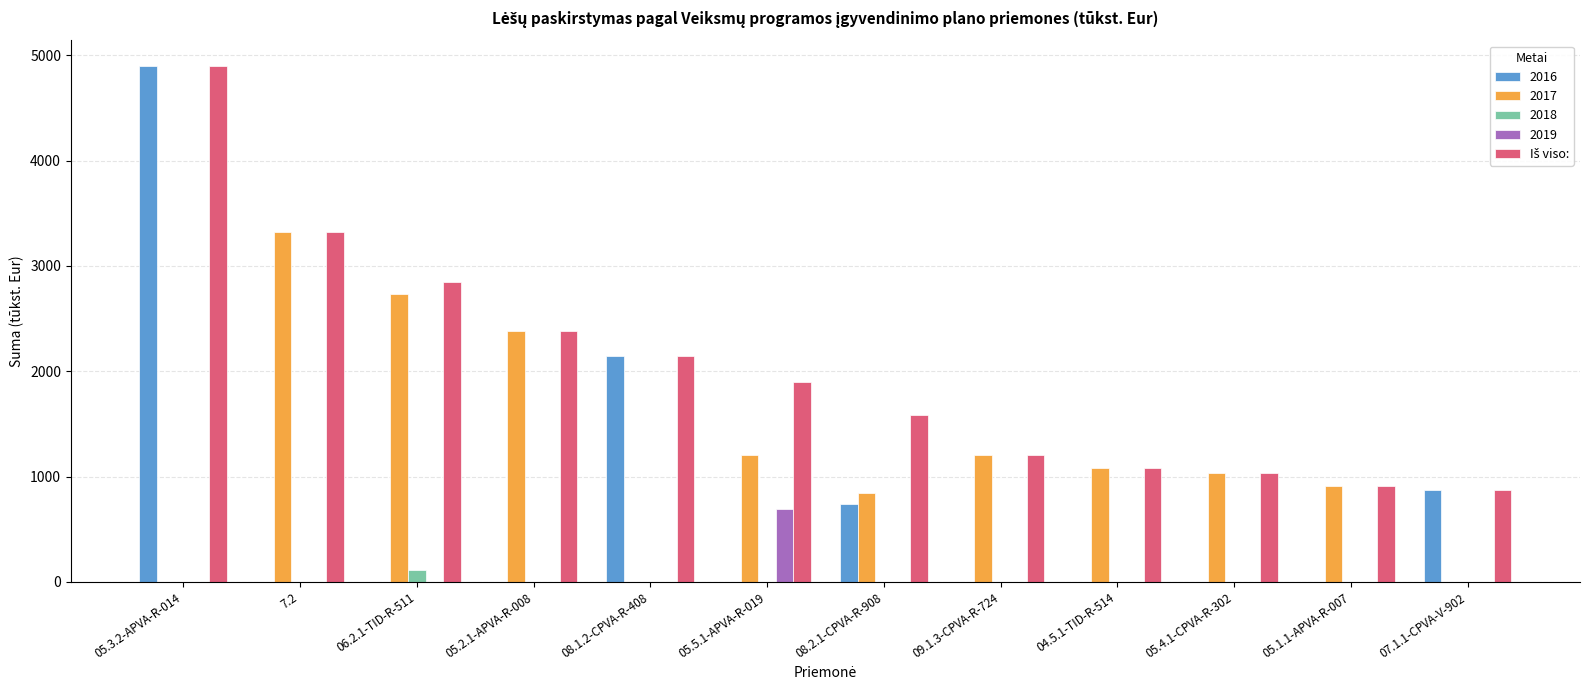

The value of 2017 at 7.2 is 3321.4. True or false?

True